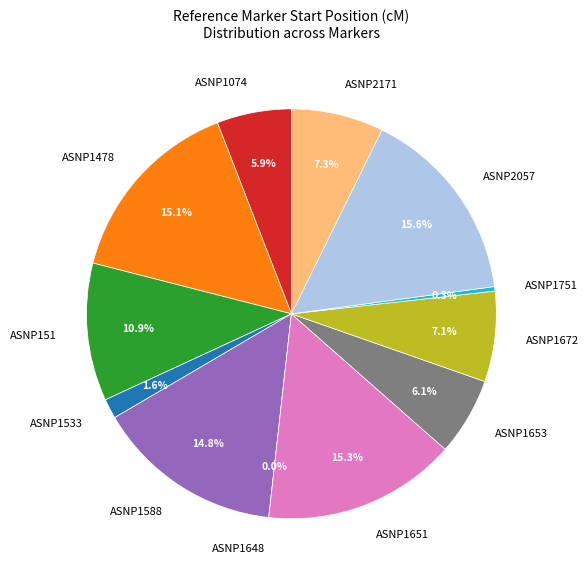

What is the smallest slice in the pie chart?

ASNP1648